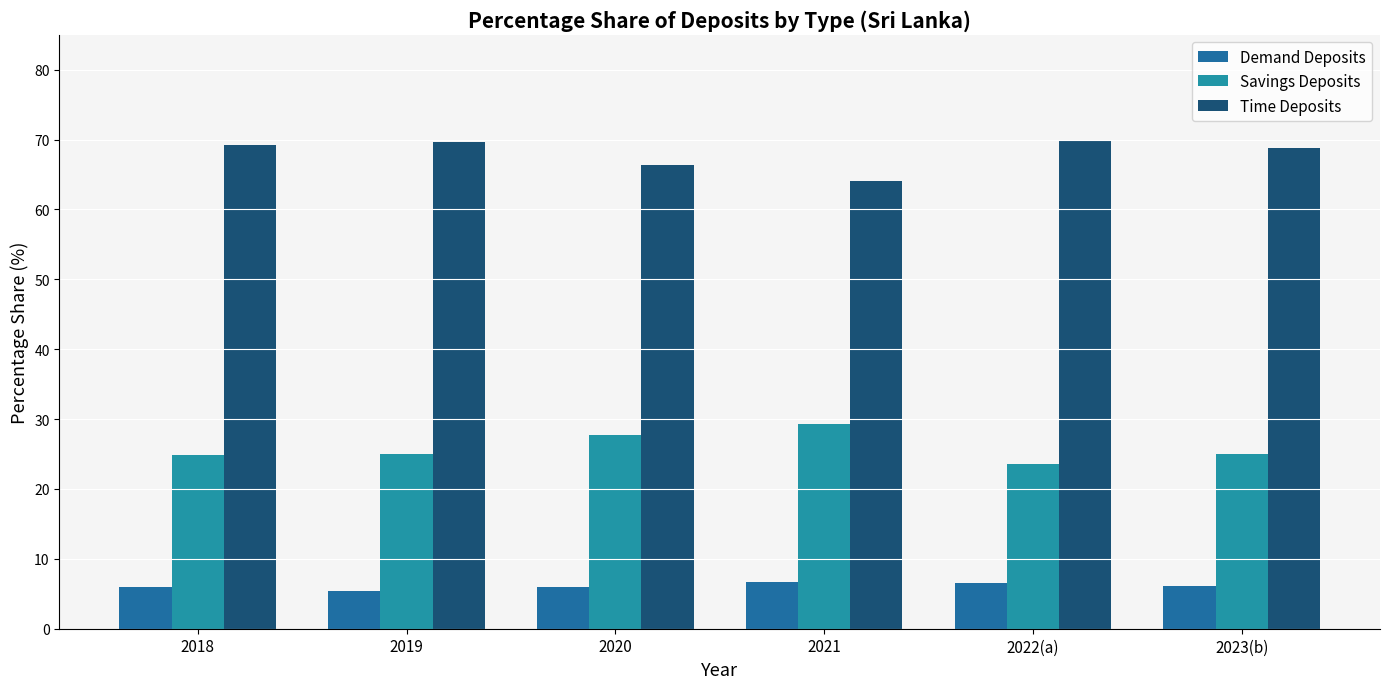

How many series are shown in this chart?

3